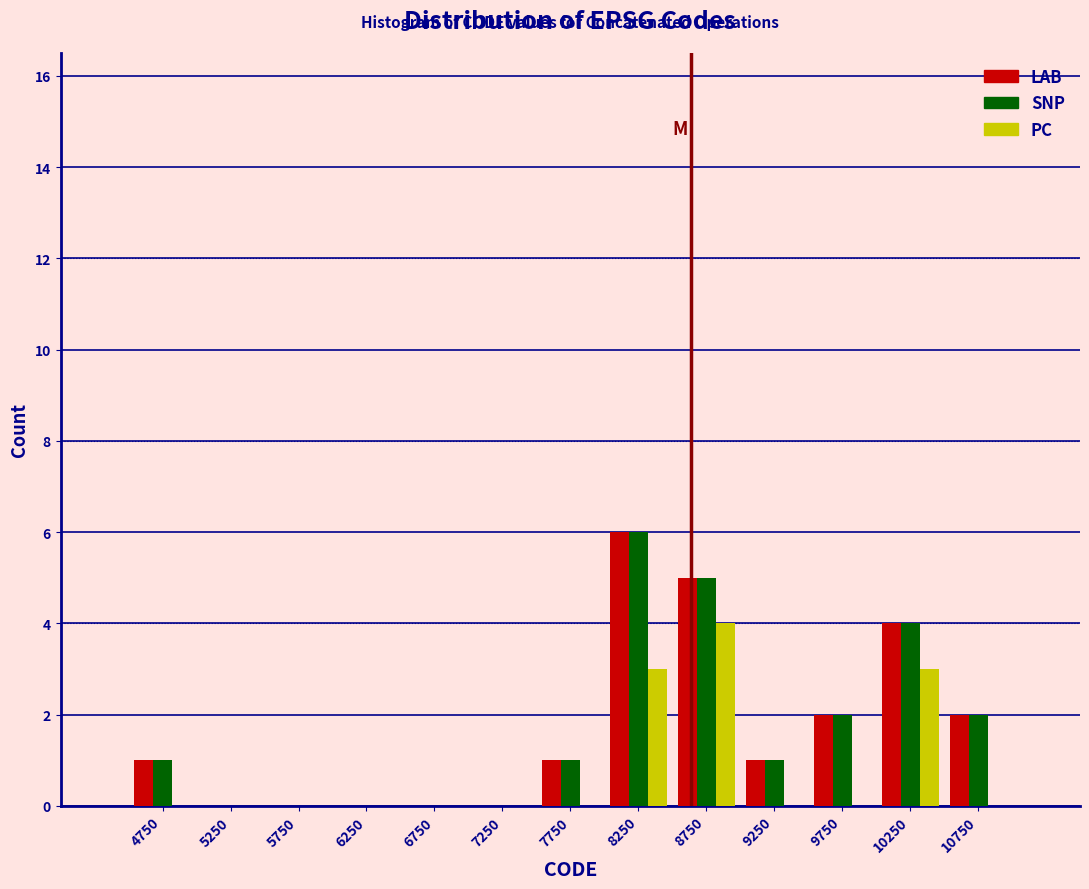

What is the sum of the LAB values at 10250 and 7750?

5